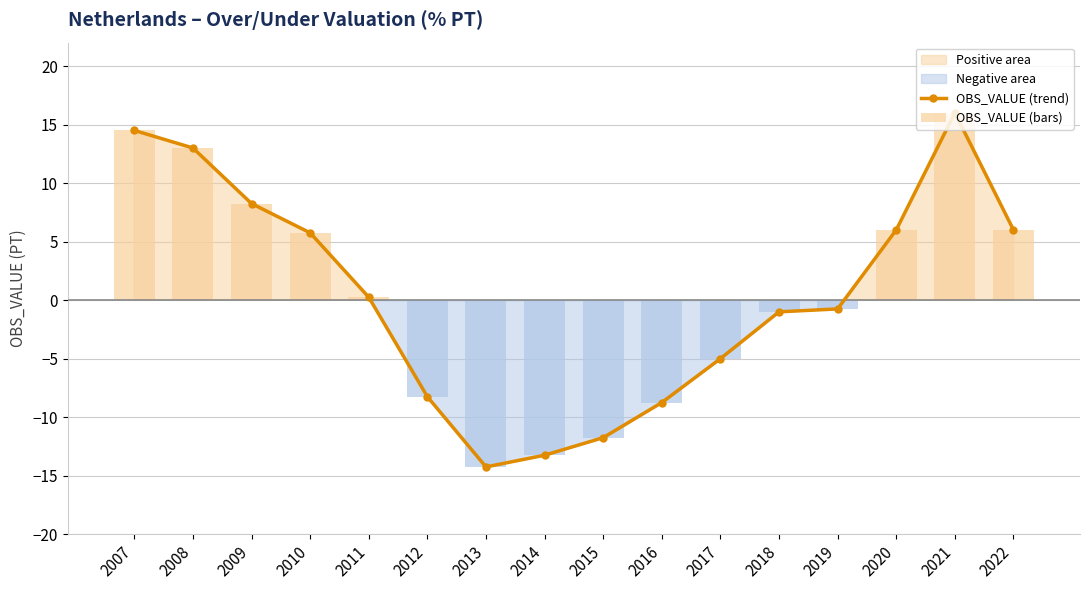

At which category is the sum across all series the highest?

2021